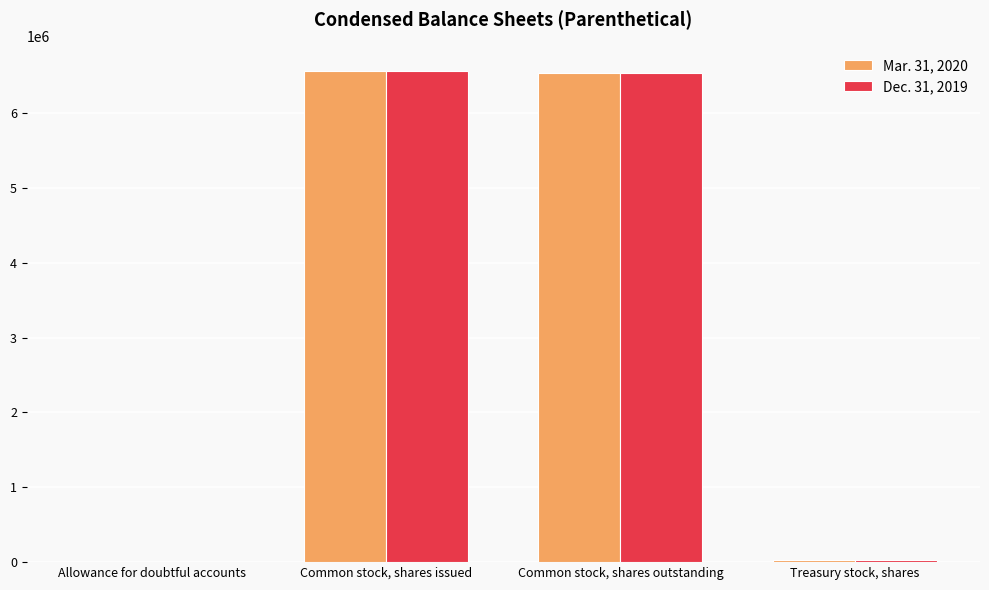

What are all the series names shown in the legend?

Mar. 31, 2020, Dec. 31, 2019